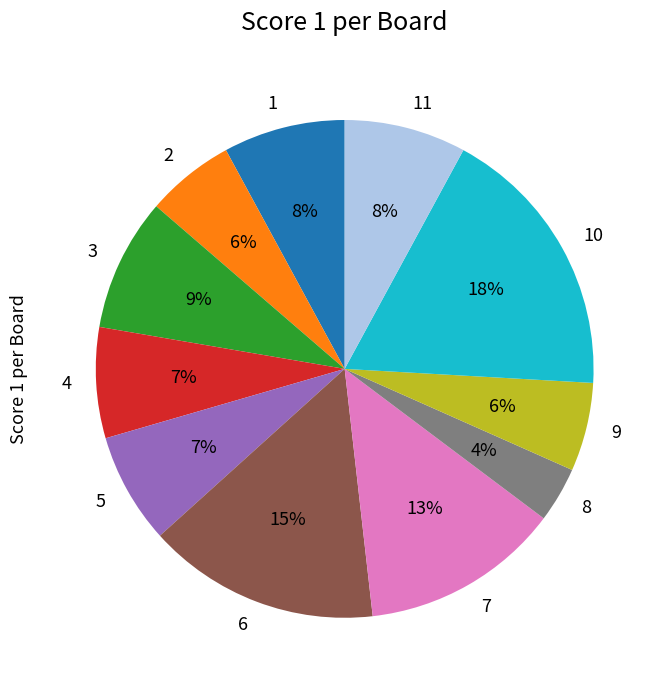

To the nearest percent, what percentage of the pie is 5?

7%